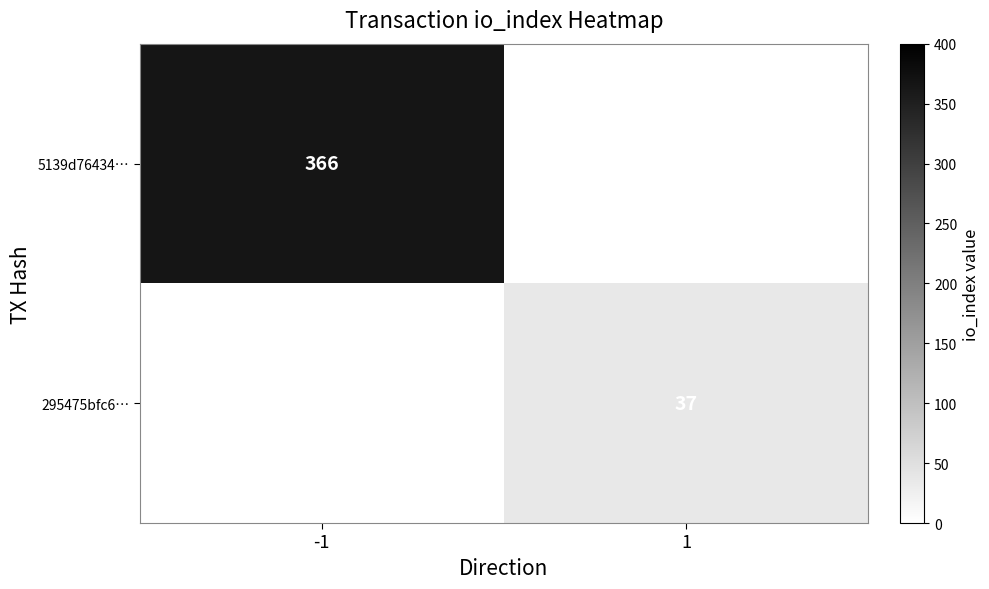

Is the value of 5139d76434… at -1 greater than the value of 295475bfc6… at 1?

Yes